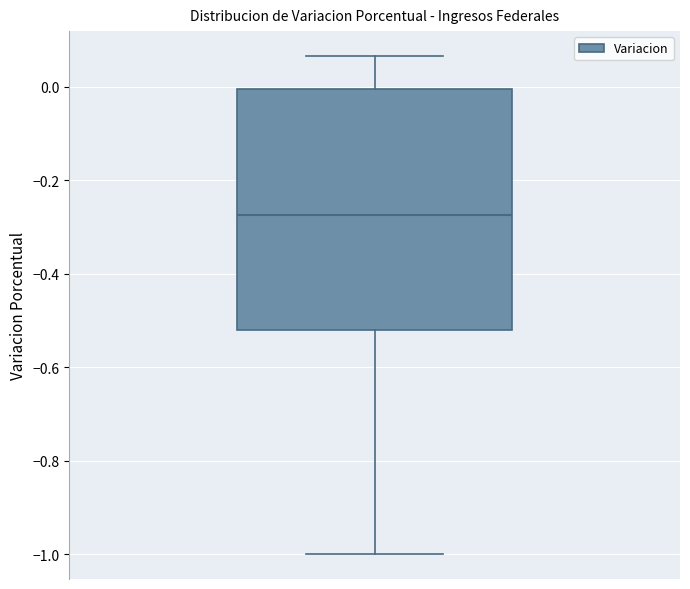

Where does the upper whisker of the box end on the y-axis? The values are not printed on the chart, so give them approximately, as read against the axis.

0.06